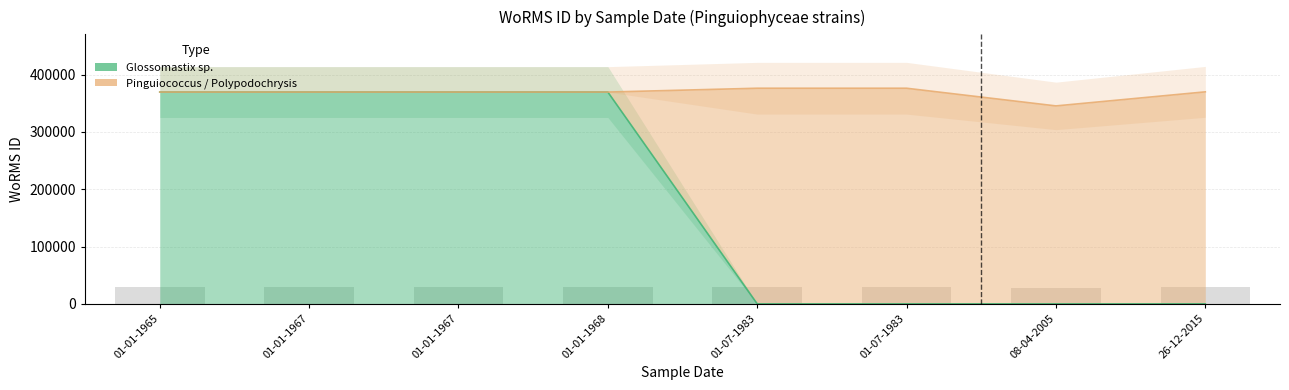

Does the chart contain any negative values?

No